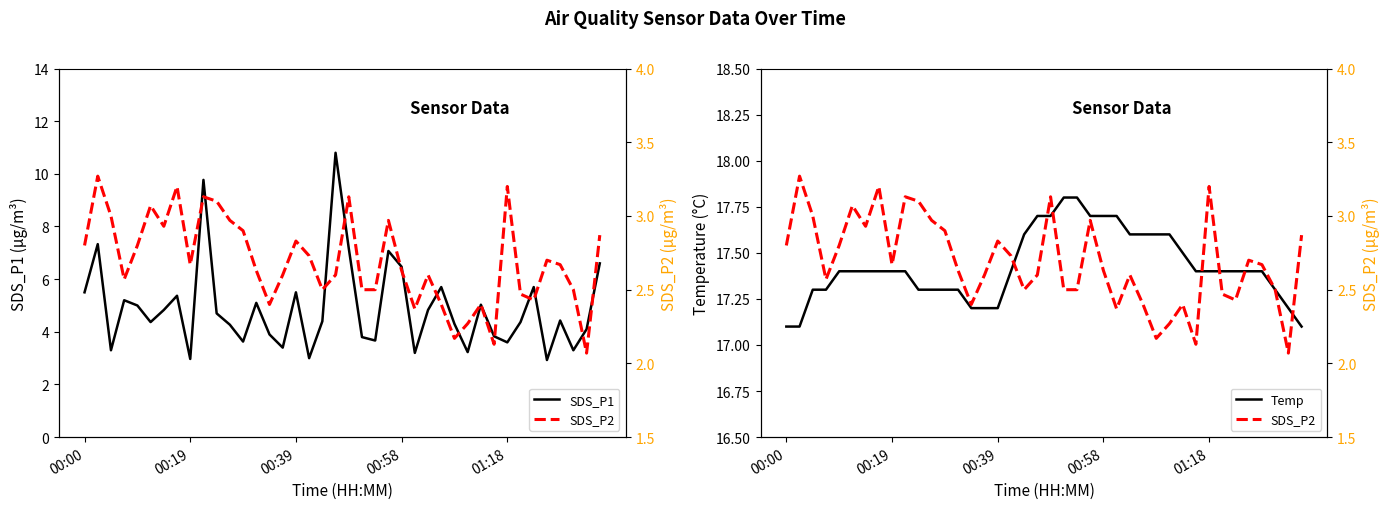

What is the difference between the second highest and minimum values in the Temp series?

0.7